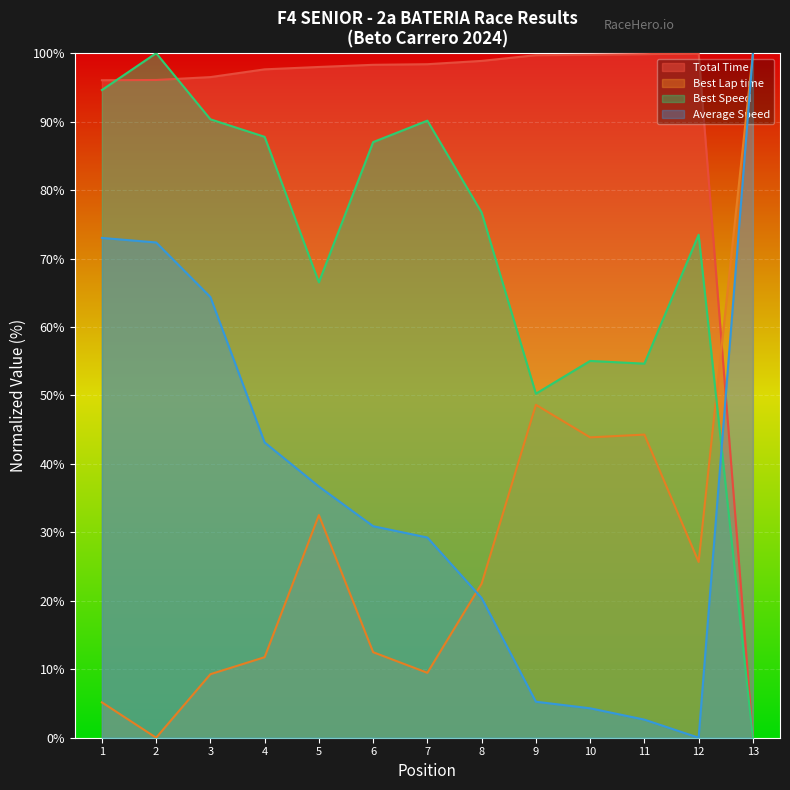

True or false: Total Time has a value of 149.8 at 9.

False